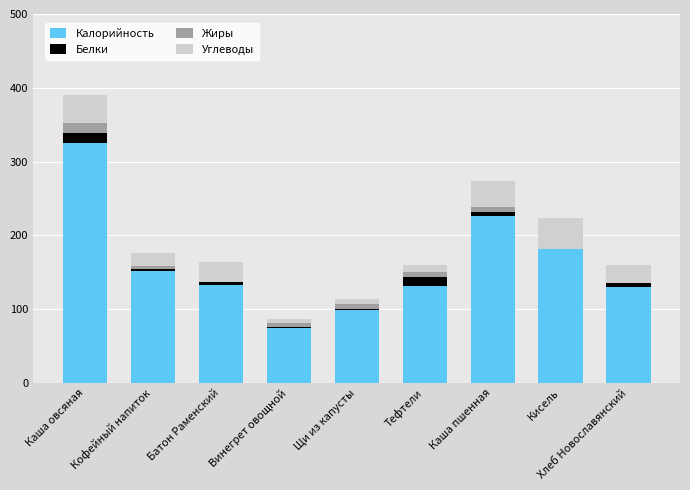

True or false: Калорийность has a value of 98.8 at Щи из капусты.

True